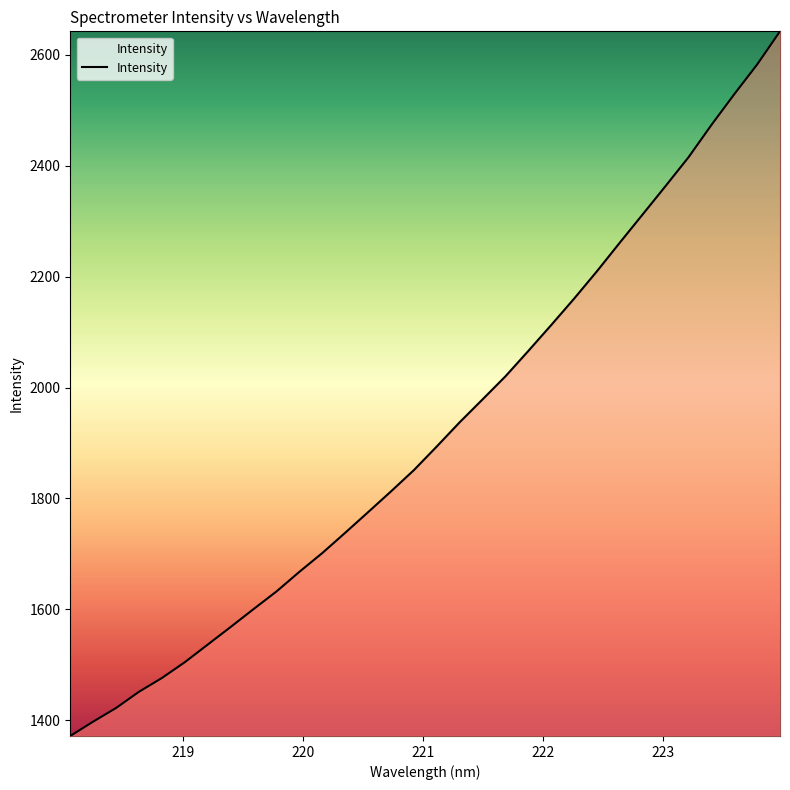

What is the greatest value displayed?

2642.6